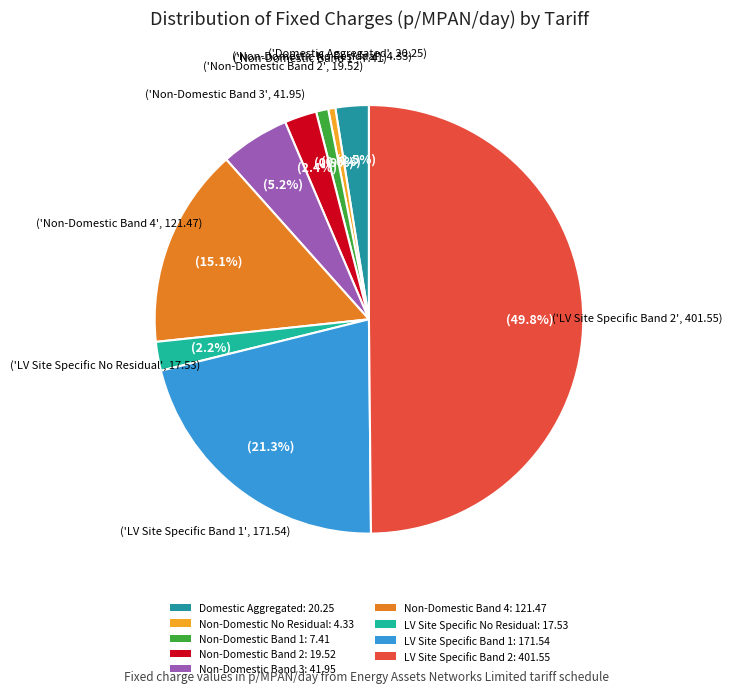

Which category has the smallest portion of the pie?

Non-Domestic No Residual